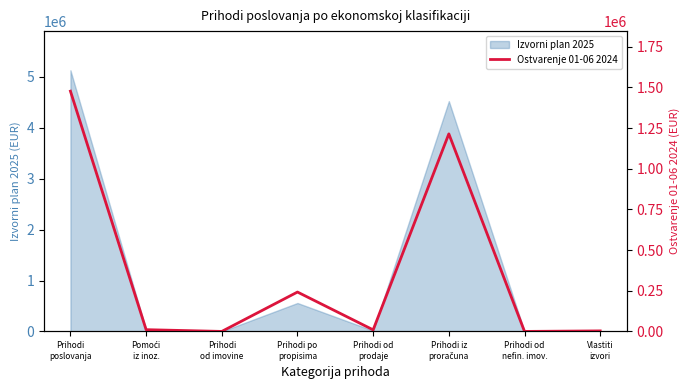

Does the chart have visible grid lines?

No